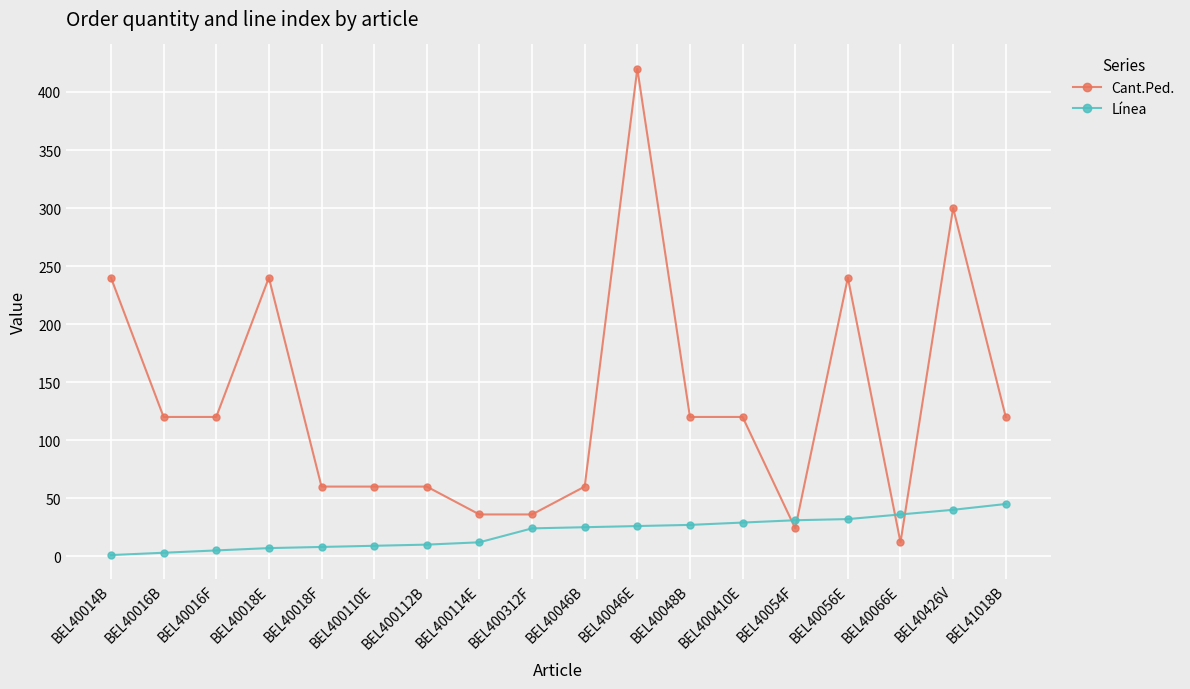

What is the sum of all Línea values?

370